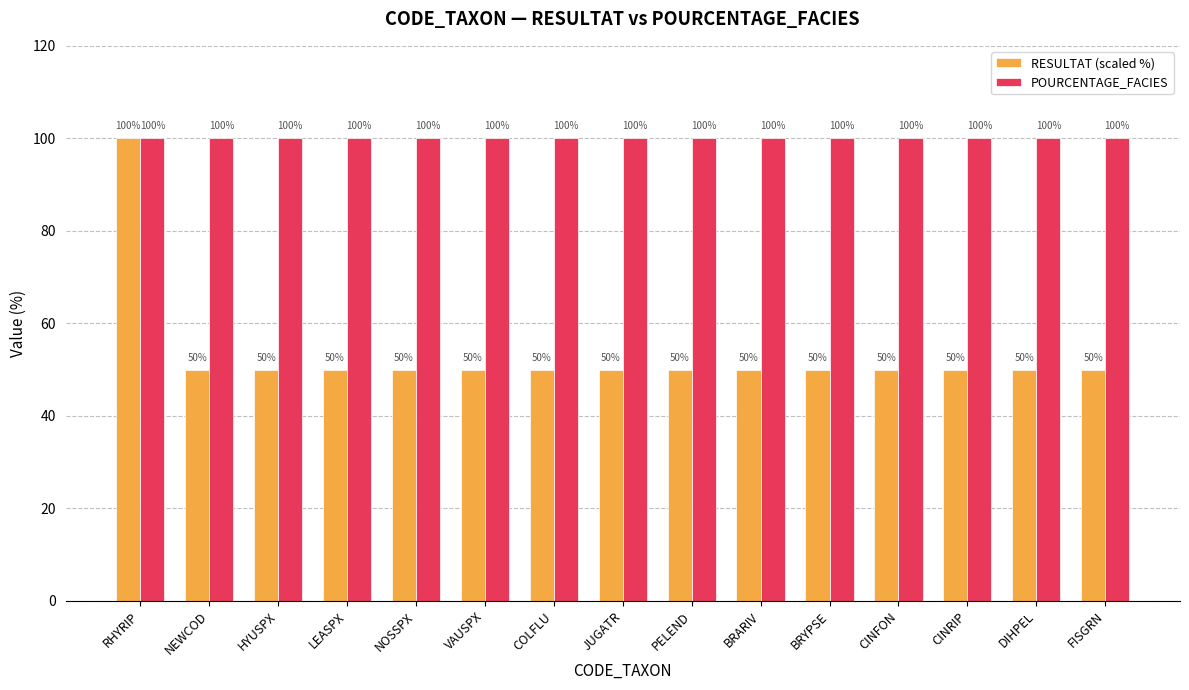

What is the maximum value for RESULTAT (scaled %)?

100